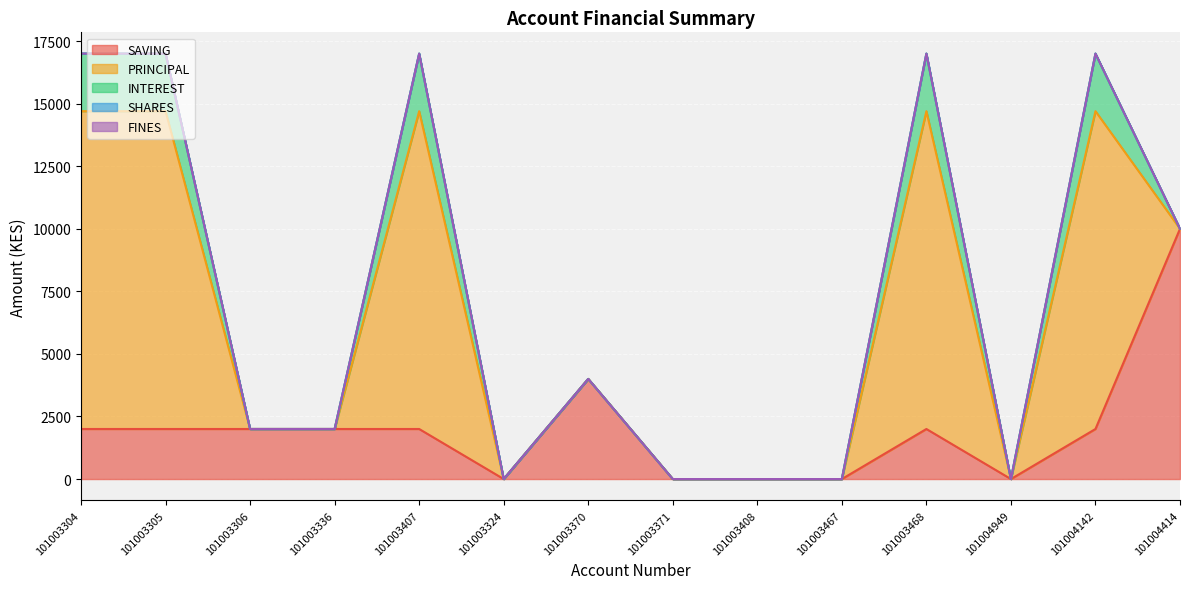

How many distinct data groups are displayed?

5